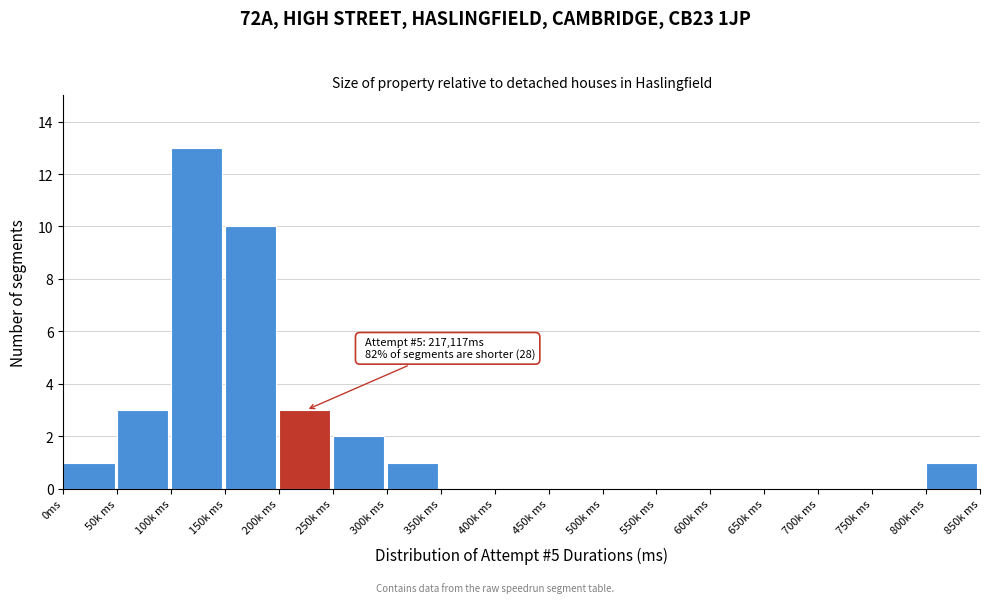

Reading right to left, extract all data points from this chart.

800k ms=1	750k ms=0	700k ms=0	650k ms=0	600k ms=0	550k ms=0	500k ms=0	450k ms=0	400k ms=0	350k ms=0	300k ms=1	250k ms=2	200k ms=3	150k ms=10	100k ms=13	50k ms=3	0ms=1